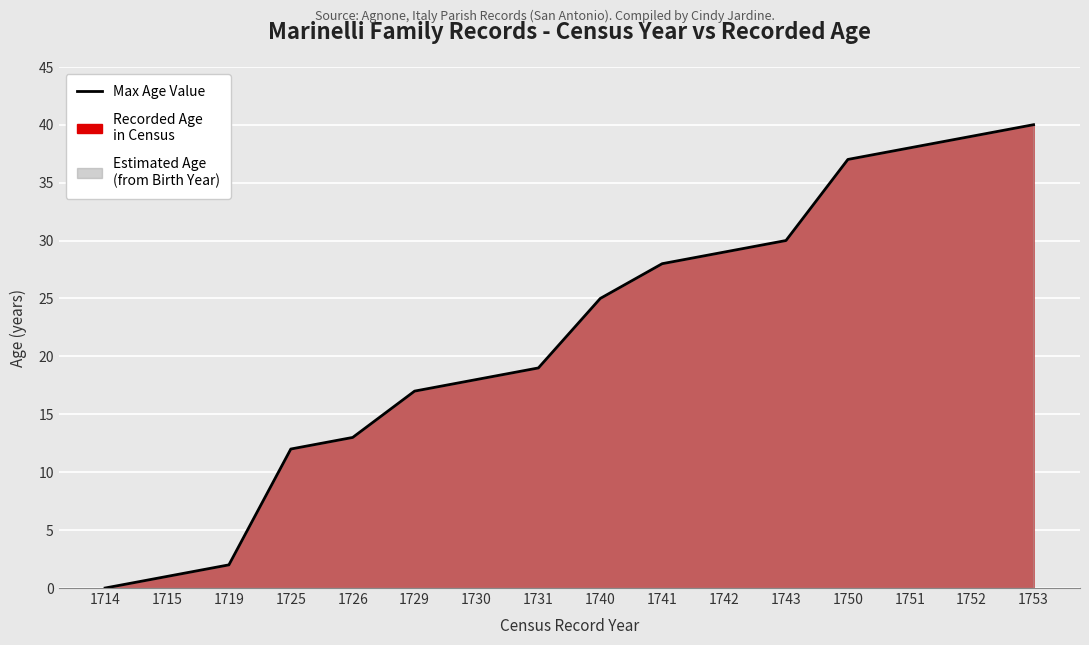

At which label is the value closest to 20?

1731